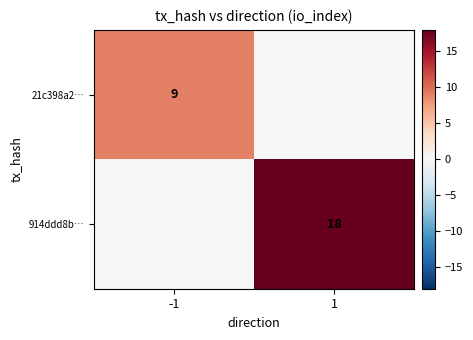

True or false: 914ddd8b… has a value of 8 at 1.

False